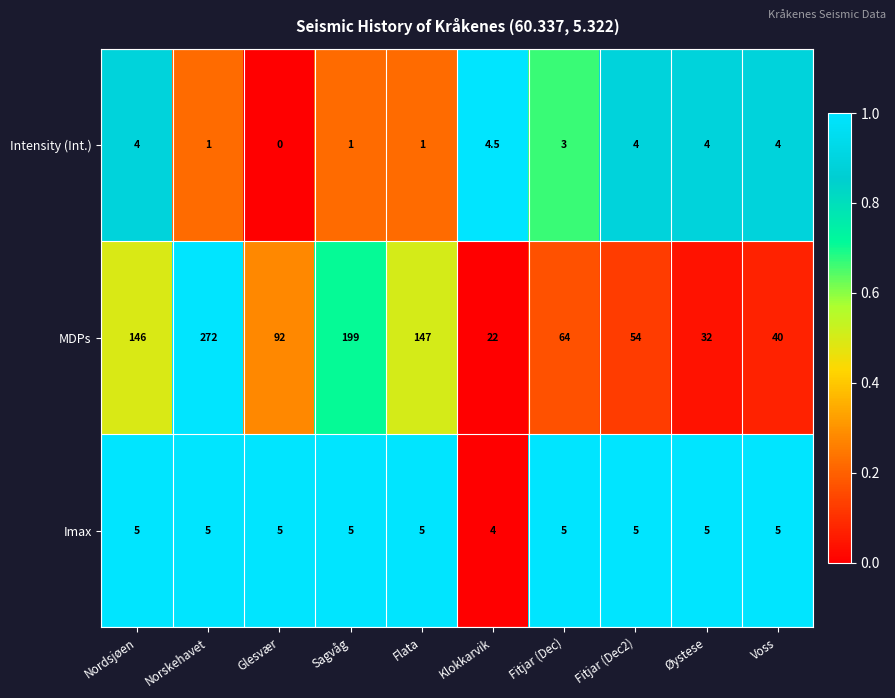

The MDPs series shows 13.8 at Voss. True or false?

False